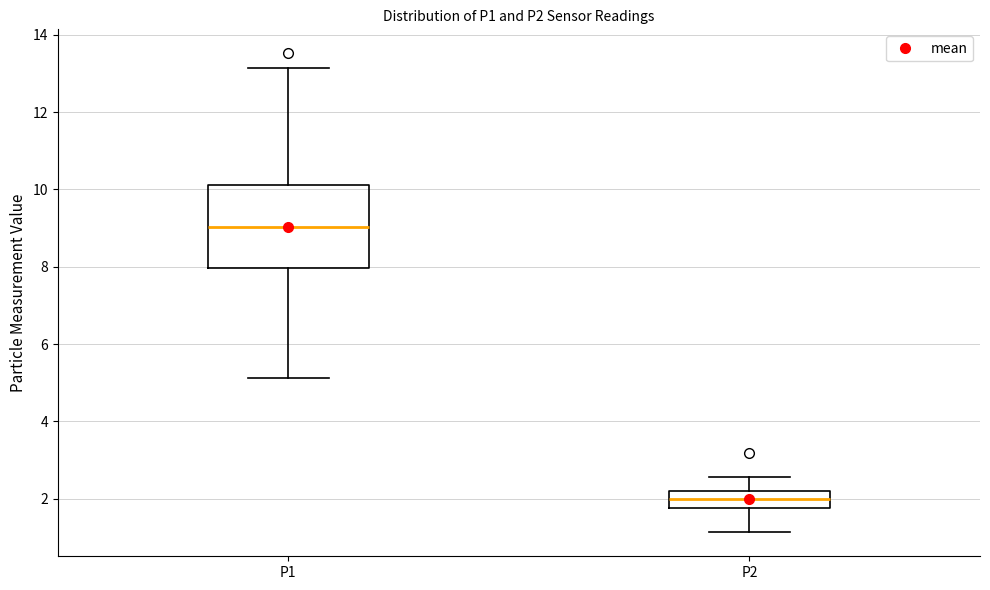

Reading left to right, transcribe this box plot: for each box, give where its median line is, the range the box spans, and where its two whiskers end, as read against the y-axis. The values are not printed on the chart, so give them approximately, as read against the axis.

P1: median 9.0, box 8.0 to 10.2, whiskers 5.2 to 13.2
P2: median 2.0, box 1.8 to 2.2, whiskers 1.2 to 2.6